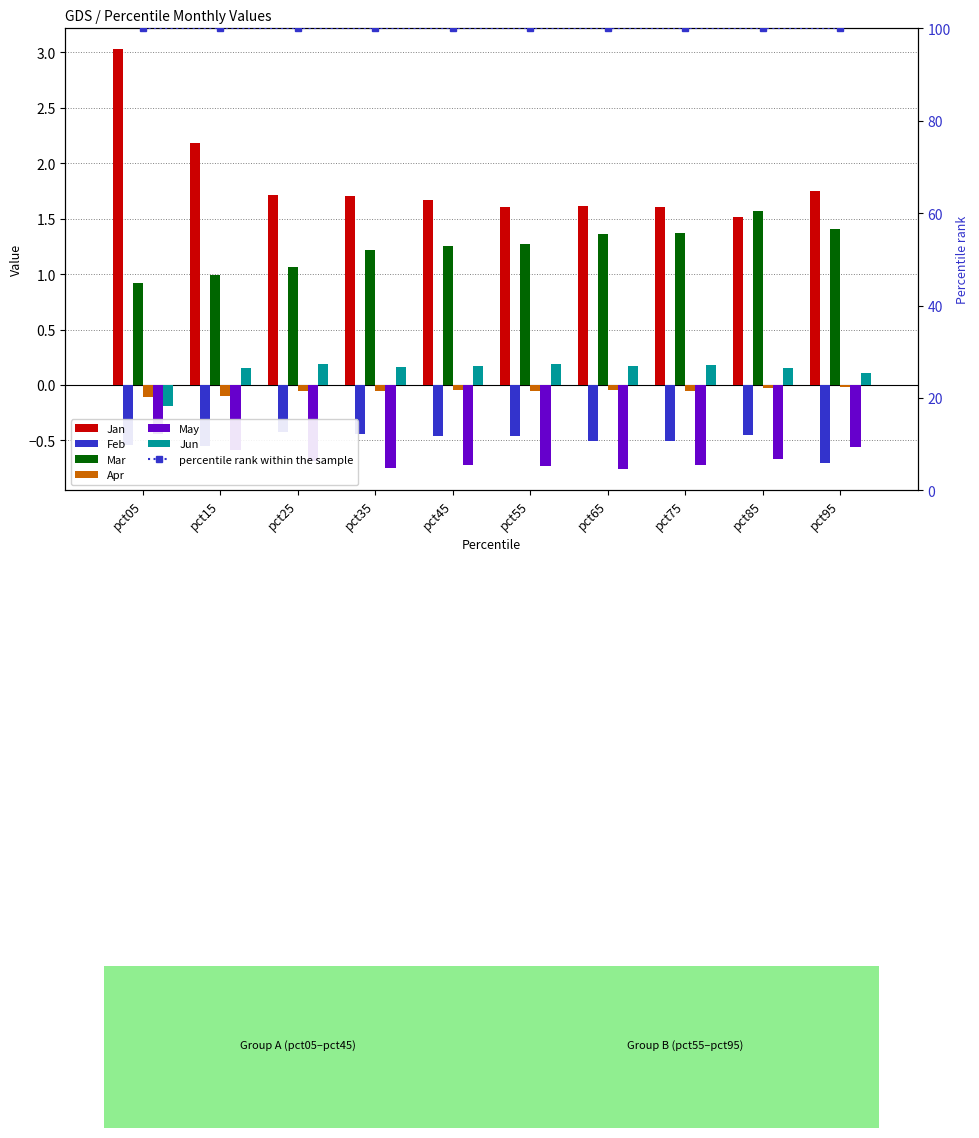

What is the value of the Jan bar at the 10th from the left?

1.7